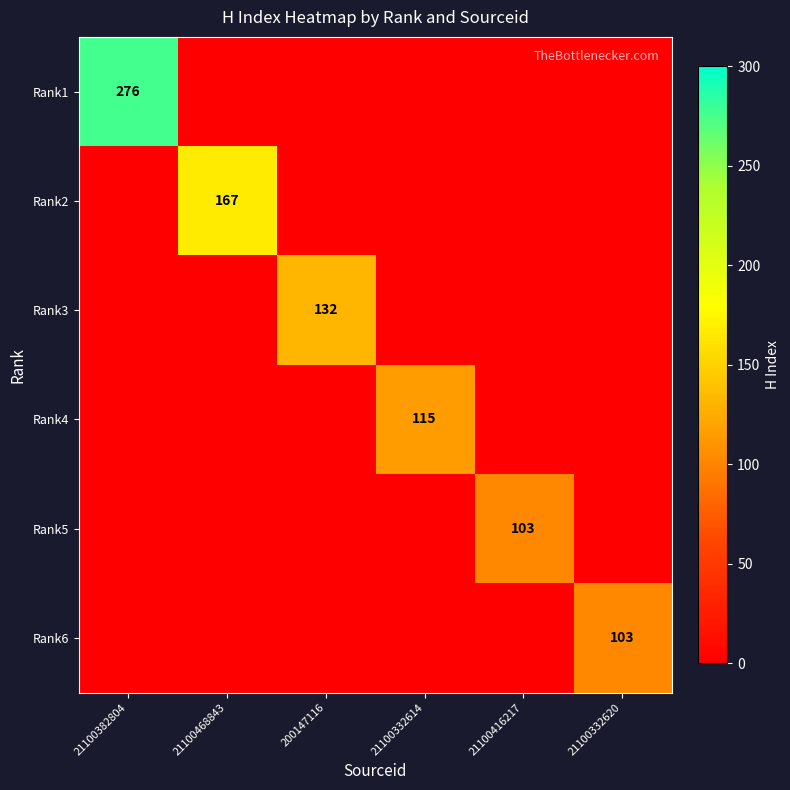

How many distinct data groups are displayed?

6